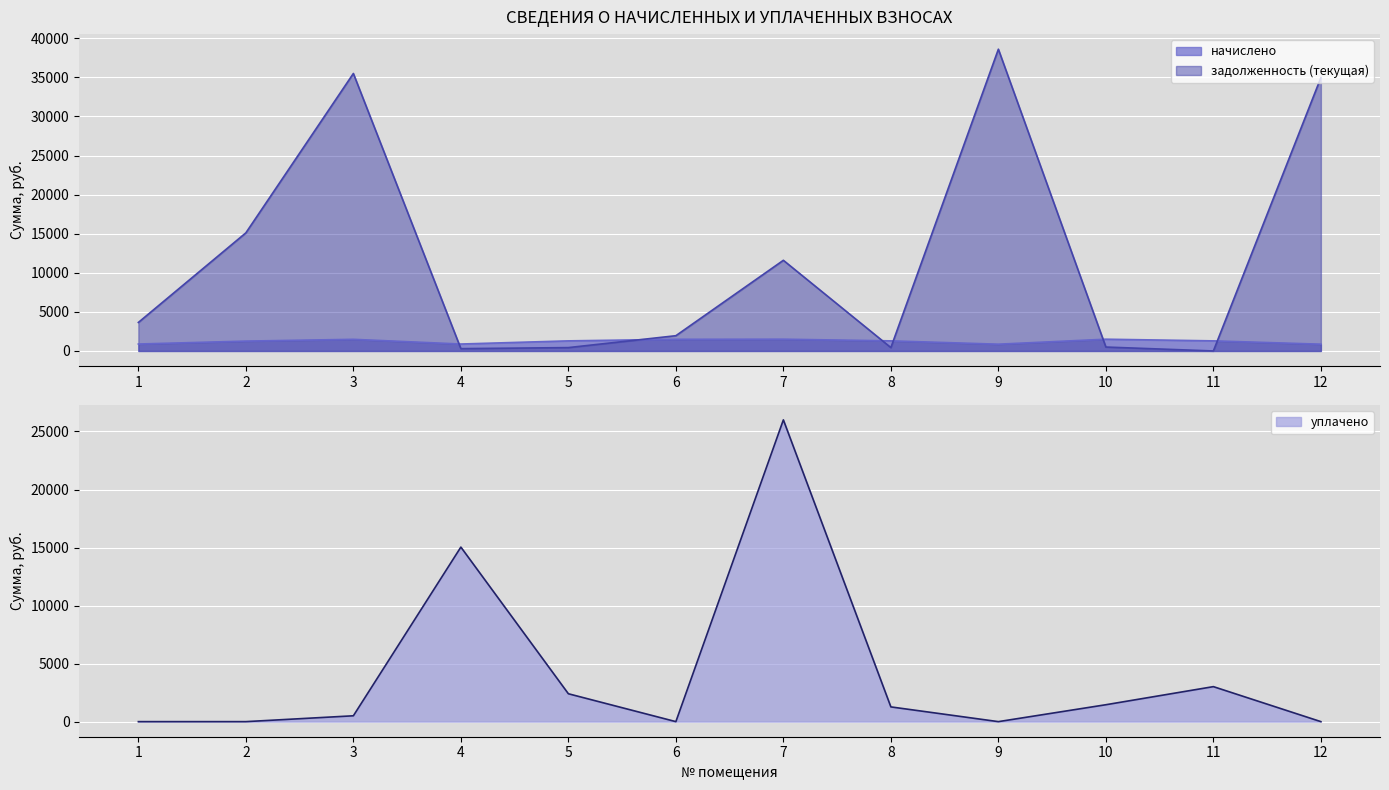

After their last crossing, which series has the higher values: задолженность (текущая) or начислено?

задолженность (текущая)